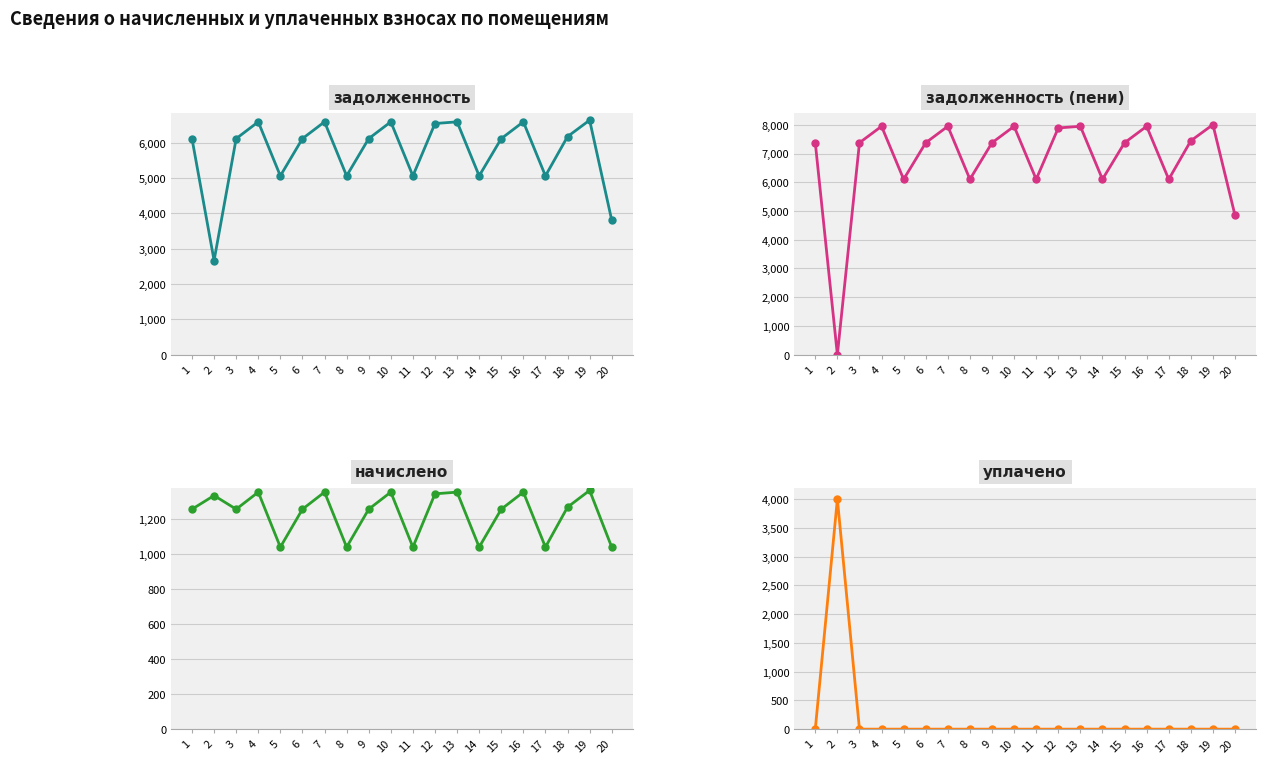

How many times do задолженность (пени) and уплачено cross each other?

2